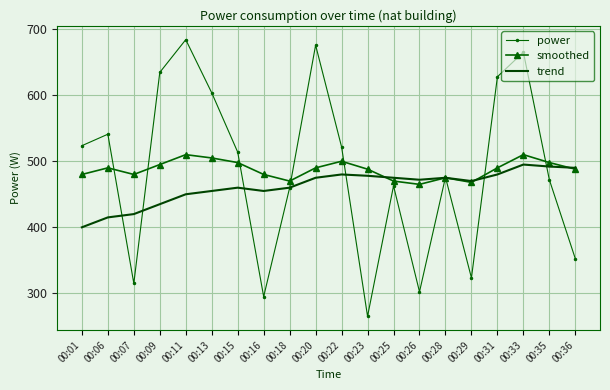

What is the maximum value shown in the chart?

684.1